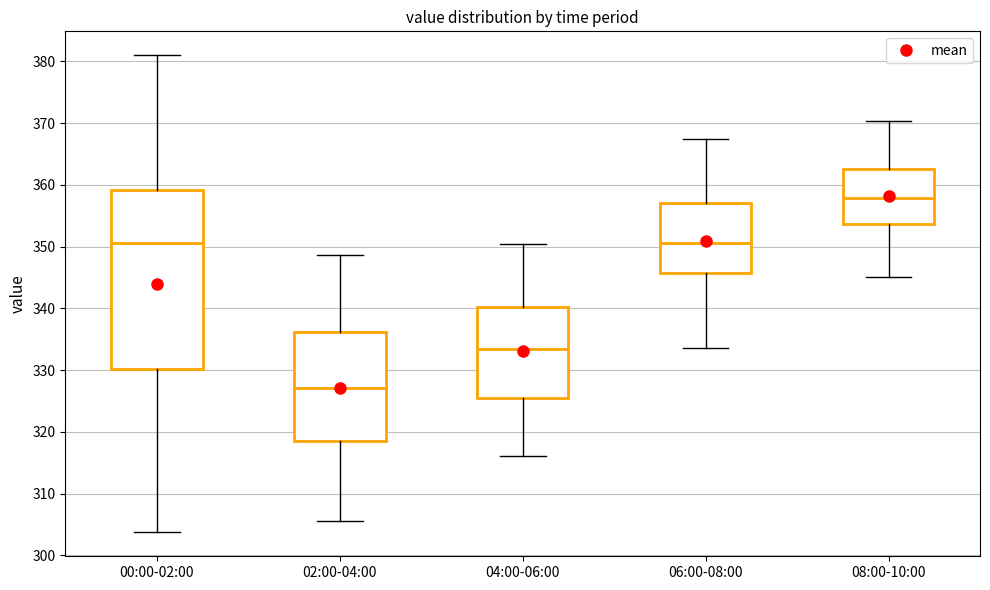

Reading left to right, transcribe this box plot: for each box, give where its median line is, the range the box spans, and where its two whiskers end, as read against the y-axis. The values are not printed on the chart, so give them approximately, as read against the axis.

00:00-02:00: median 351, box 330 to 359, whiskers 304 to 381
02:00-04:00: median 327, box 319 to 336, whiskers 306 to 349
04:00-06:00: median 333, box 326 to 340, whiskers 316 to 350
06:00-08:00: median 351, box 346 to 357, whiskers 334 to 367
08:00-10:00: median 358, box 354 to 363, whiskers 345 to 370